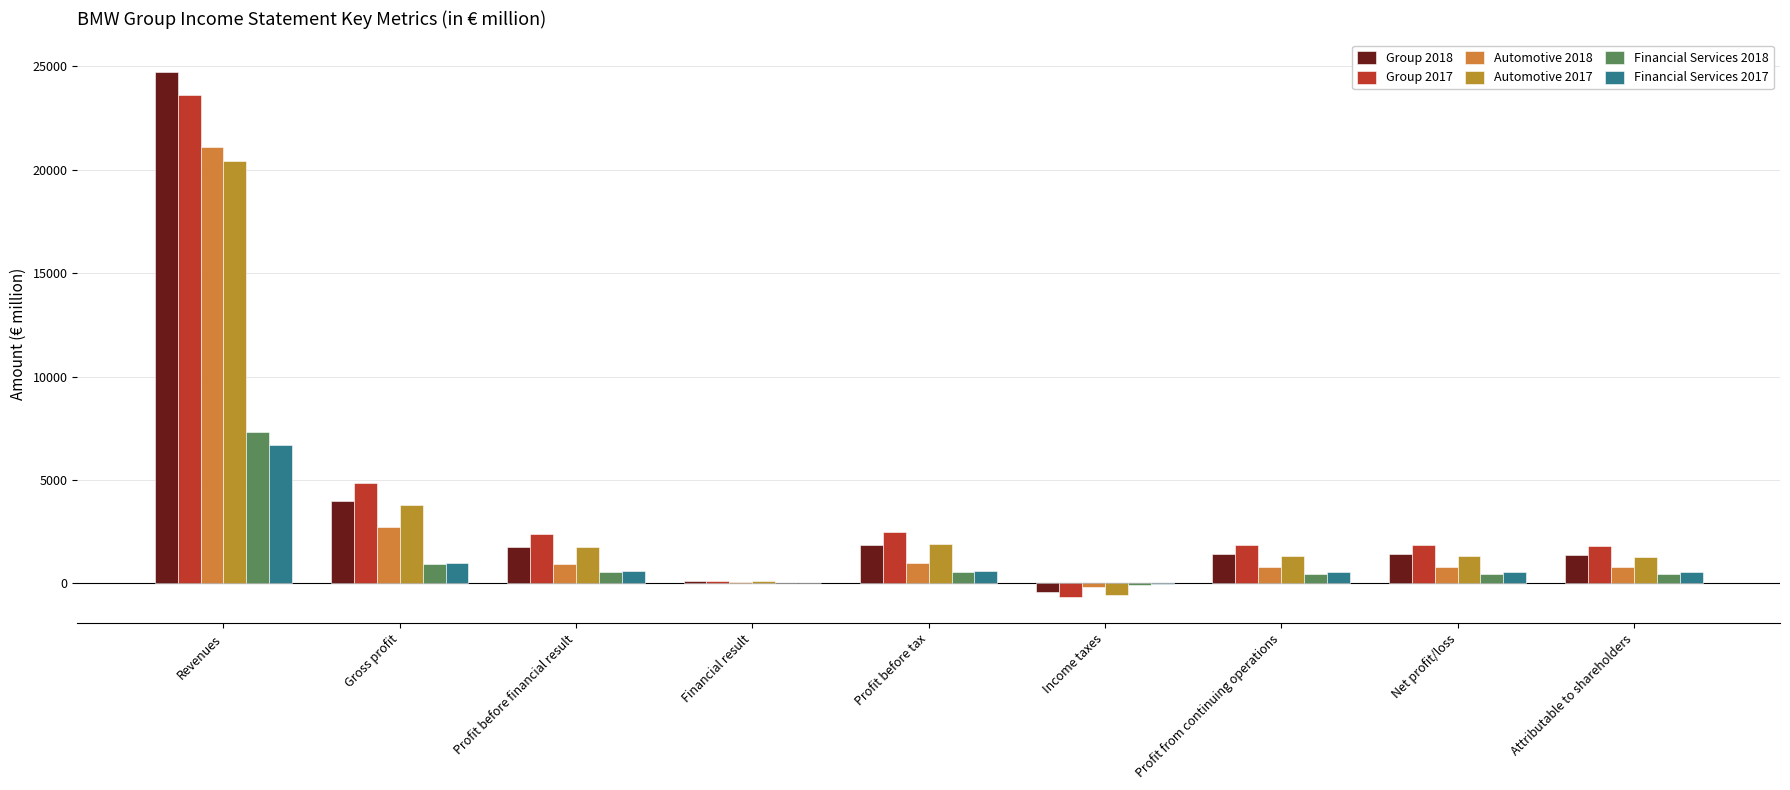

How many categories are shown in the chart?

9